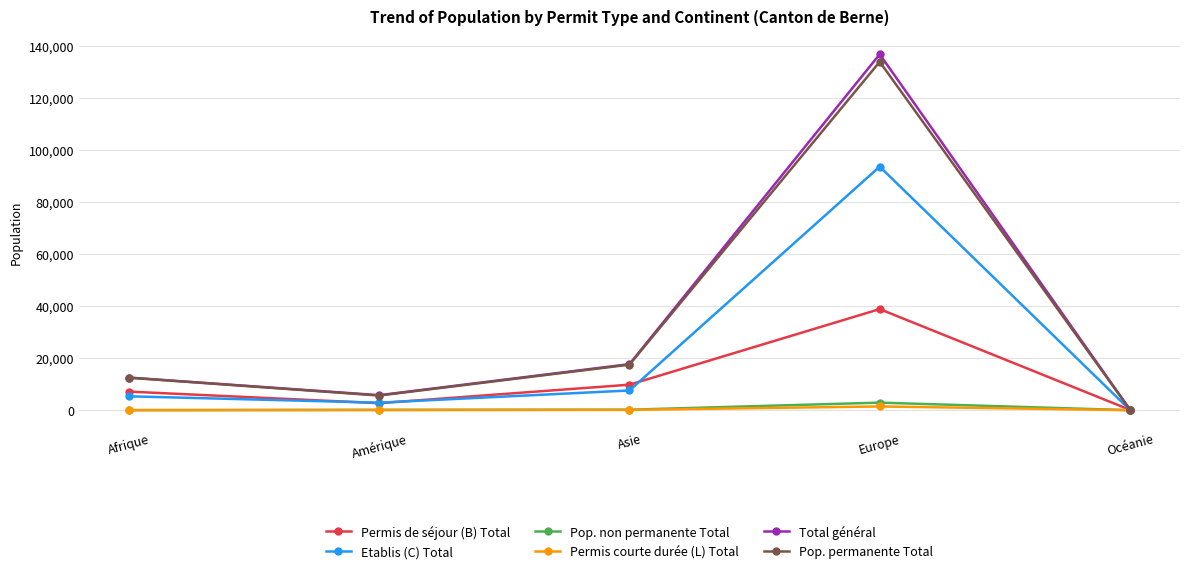

At which category is the sum across all series the highest?

Europe